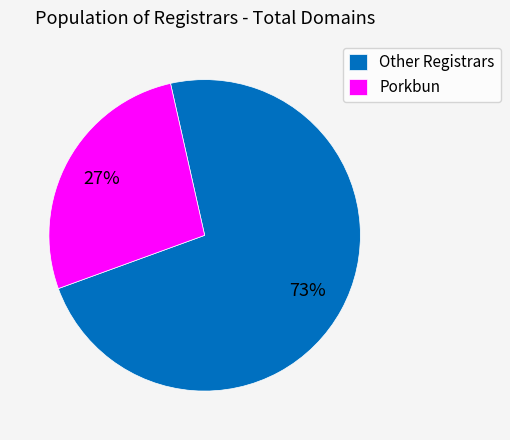

To the nearest percent, what portion does Porkbun represent?

27%